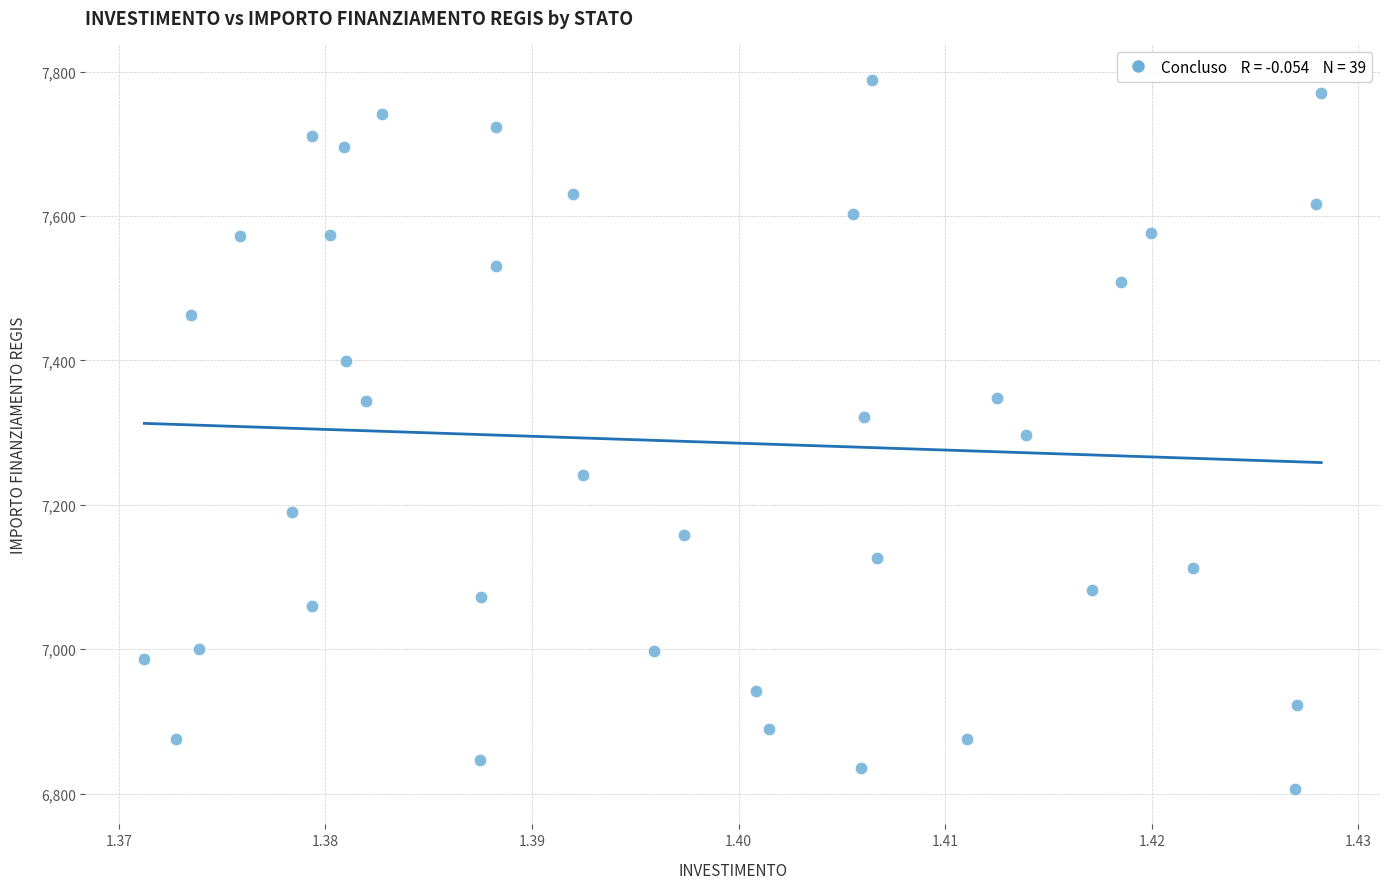

What is the range of Y values (max minus min)?

981.4